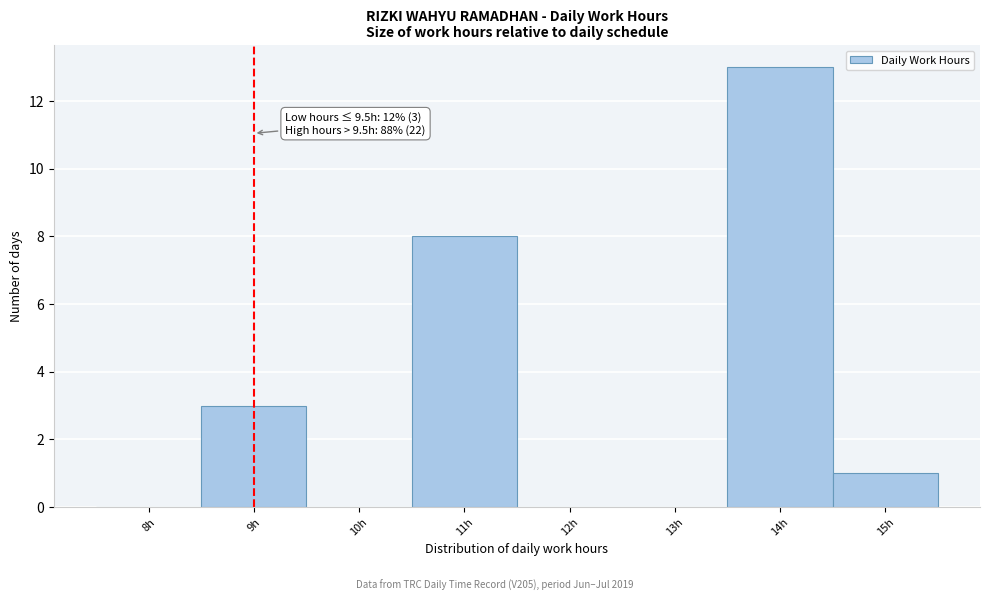

Reading left to right, extract all data points from this chart.

8h=0	9h=3	10h=0	11h=8	12h=0	13h=0	14h=13	15h=1